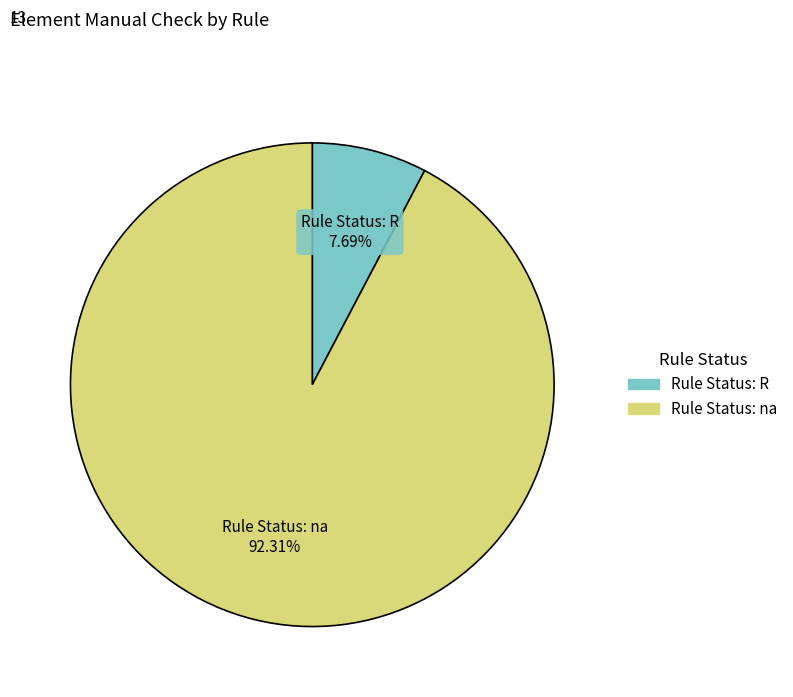

Count the number of slices in the pie.

2